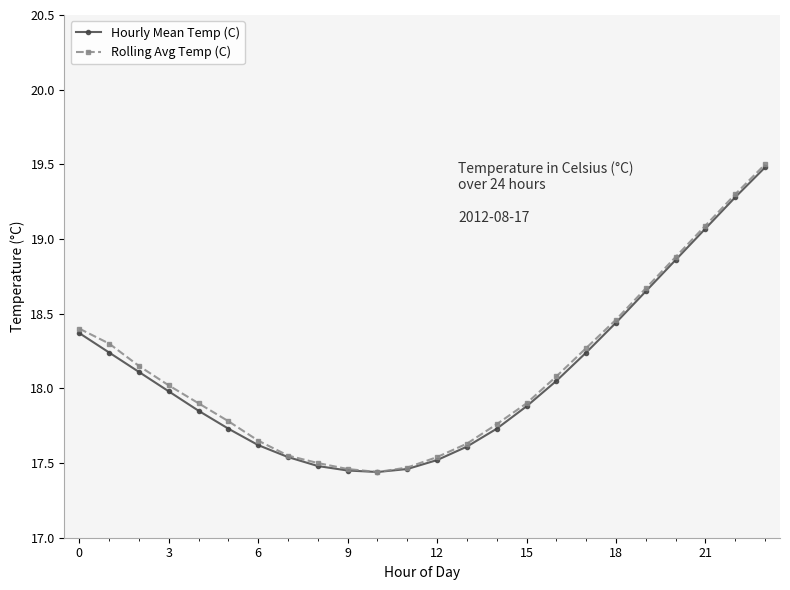

Does the chart display data point markers on the line(s)?

Yes